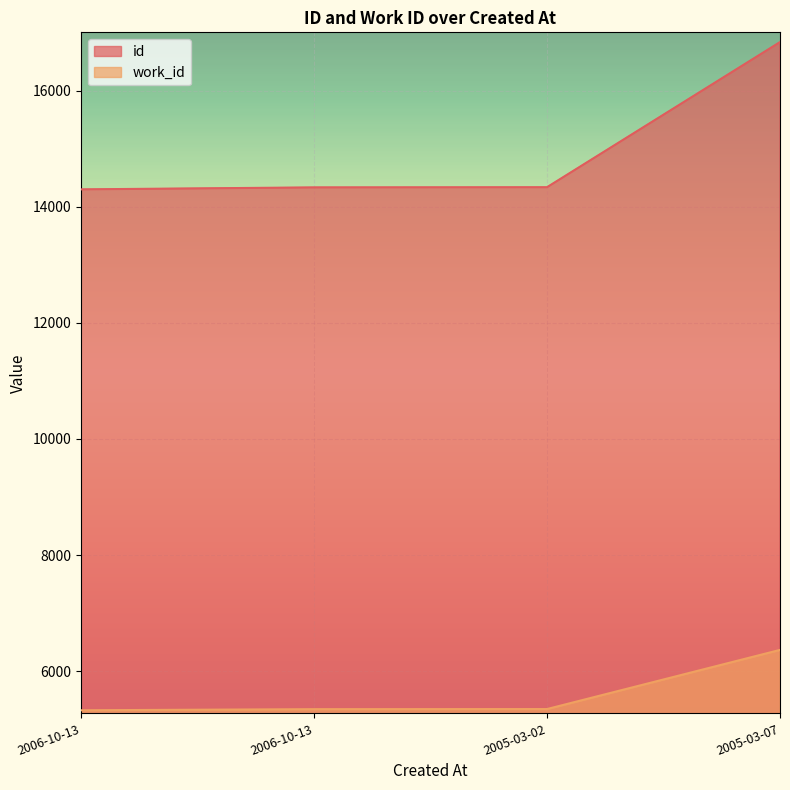

How many categories are shown in the chart?

4